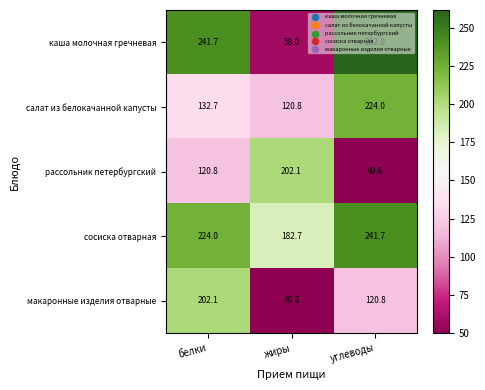

Is it true that сосиска отварная equals 241.7 at углеводы?

True